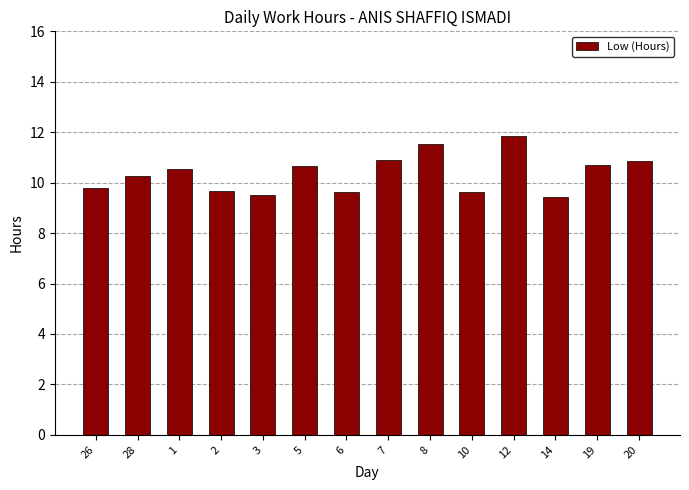

Does the chart contain stacked bars?

No